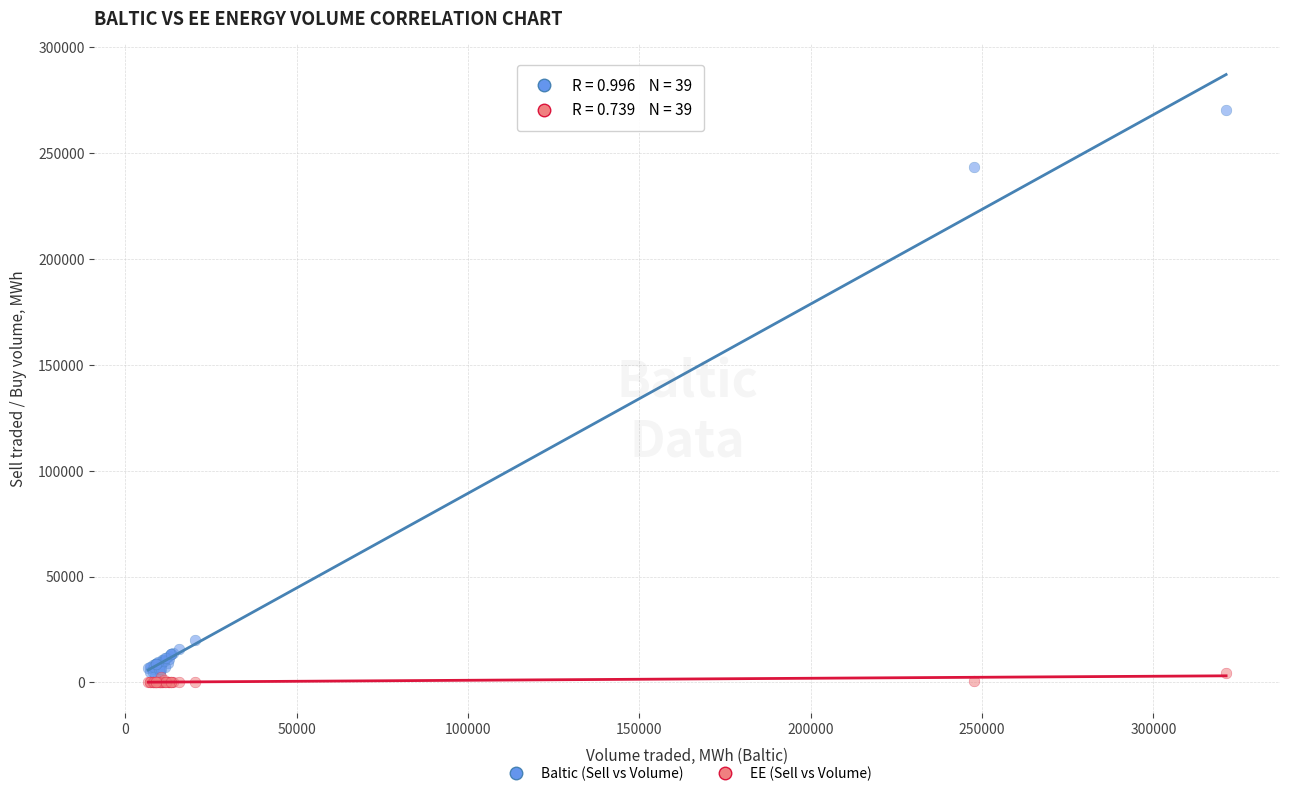

Across all series, what Y value is closest to 135111?

243342